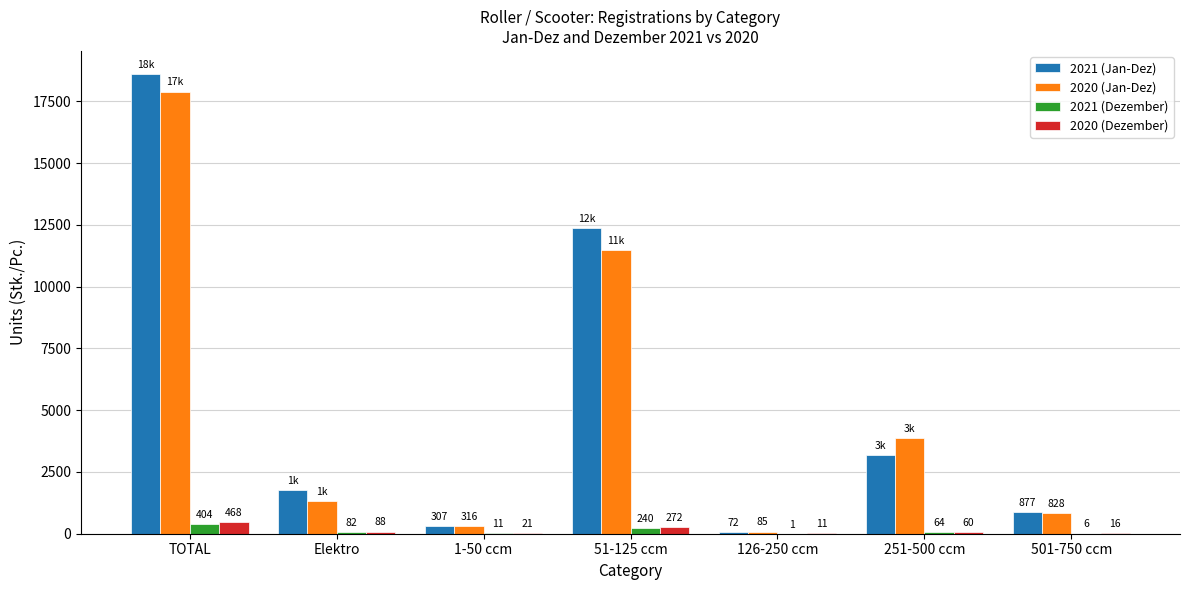

At which label does 2021 (Jan-Dez) reach its peak?

TOTAL